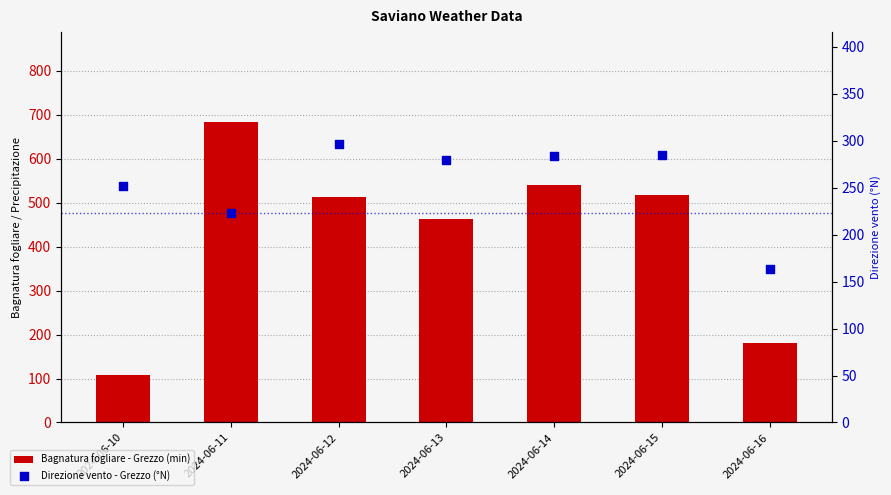

Which series contains the highest Y value?

Bagnatura fogliare - Grezzo (min)